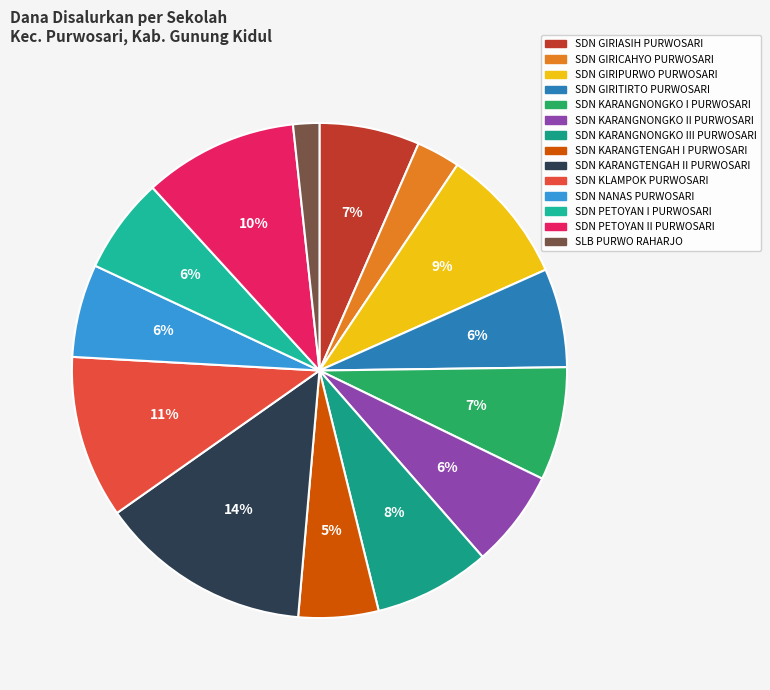

What percentage is the SDN KARANGNONGKO II PURWOSARI slice, to the nearest percent?

6%